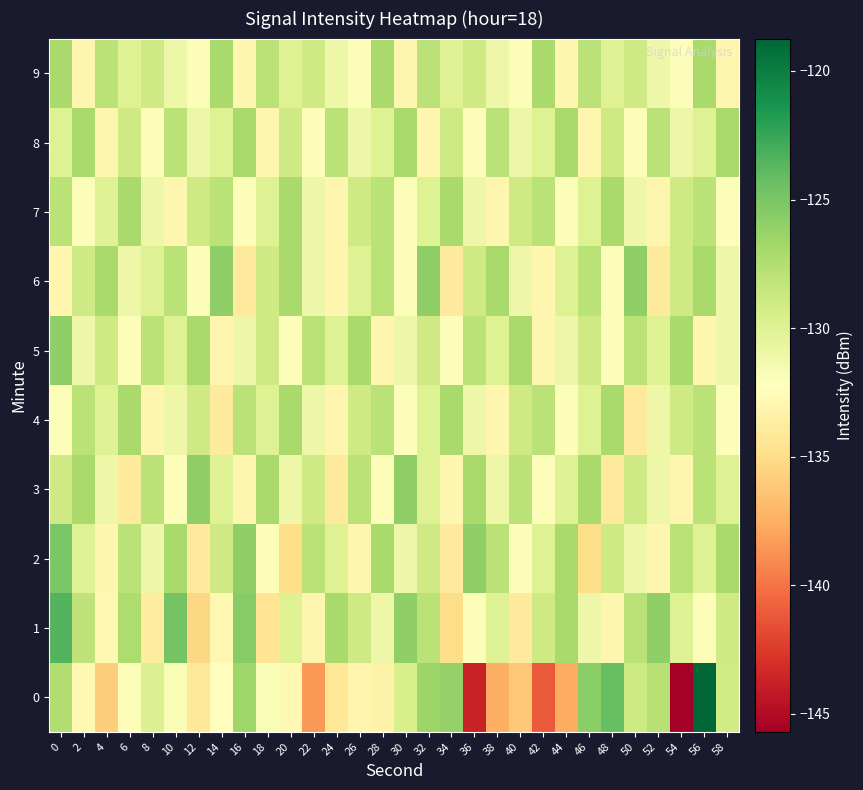

Which series has the largest total across all categories?

5